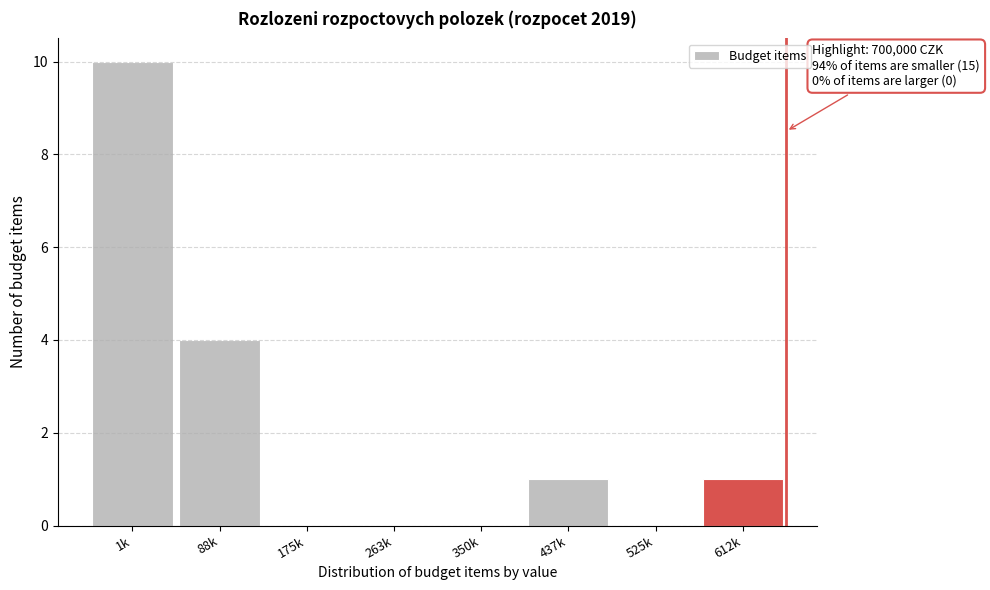

Reading right to left, what are all the values shown in this chart?

612k=1	525k=0	437k=1	350k=0	263k=0	175k=0	88k=4	1k=10